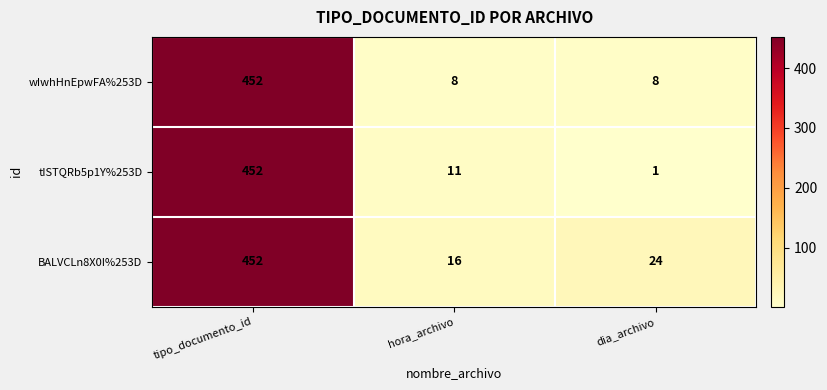

How many data points does each series have?

3